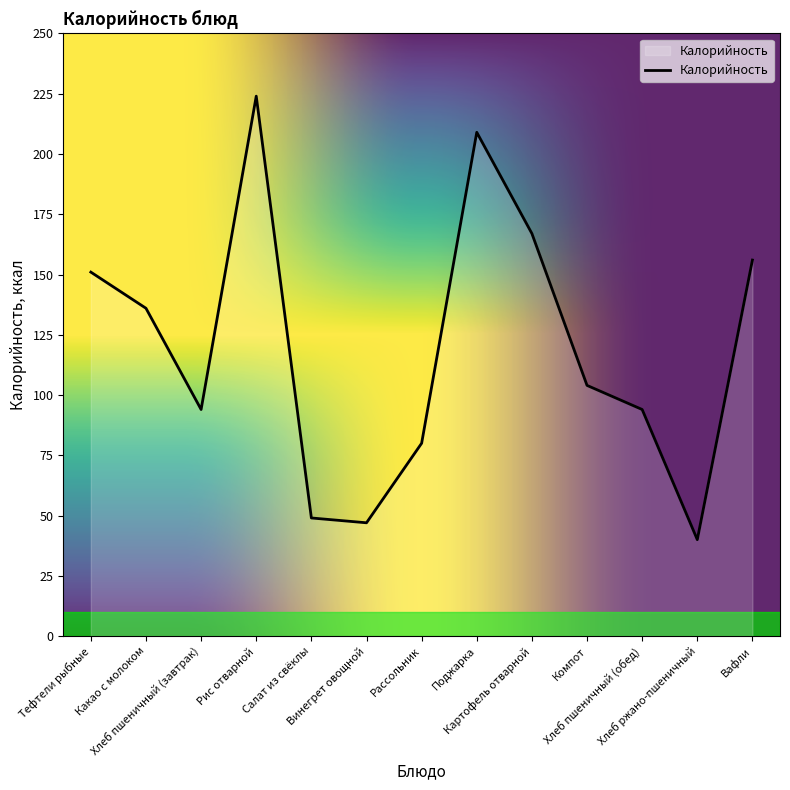

Which category has the lowest value across all series?

Хлеб ржано-пшеничный